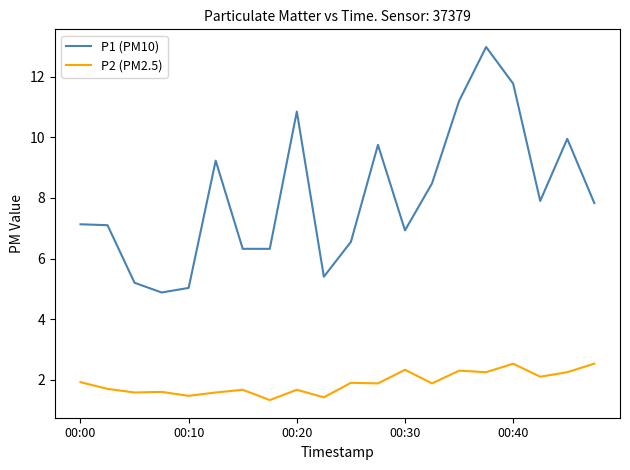

True or false: P1 (PM10) has more than 0 interior local peaks.

True